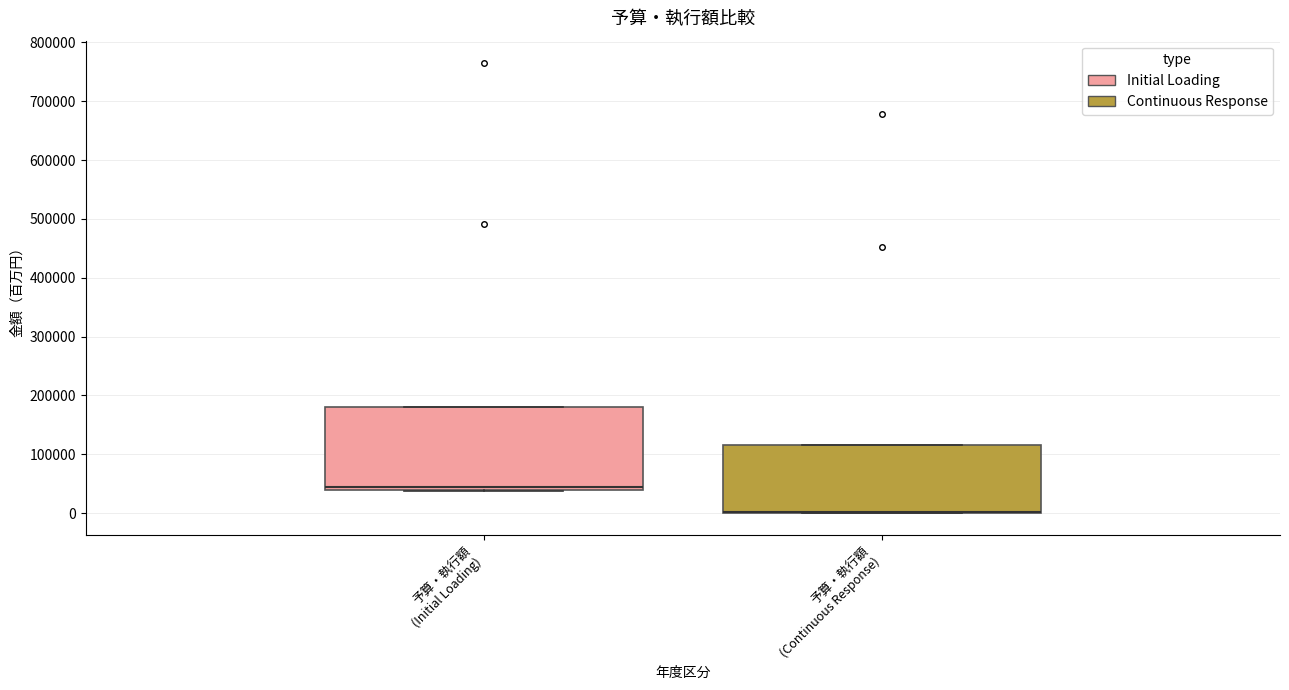

Comparing the boxes themselves (not the whiskers), which one is the tallest?

予算・執行額 (Initial Loading)